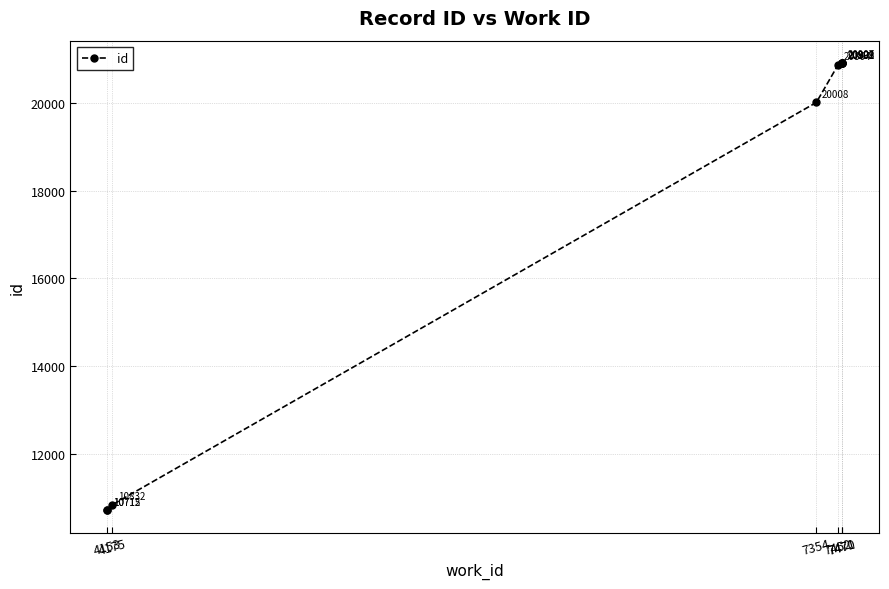

What is the label of the 3rd point from the right?

7